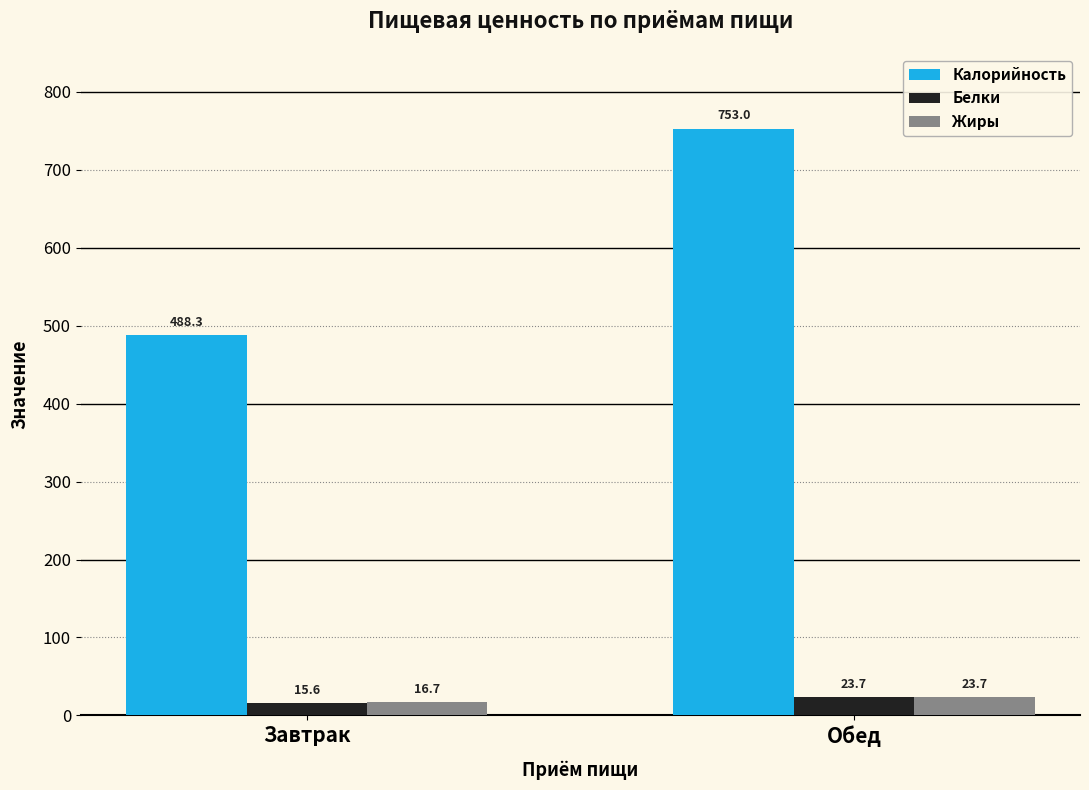

What is the total value across all series at Завтрак?

520.6